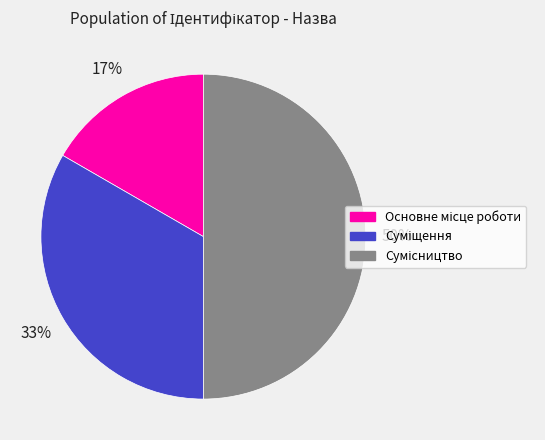

To the nearest percent, what is the average slice percentage?

33%